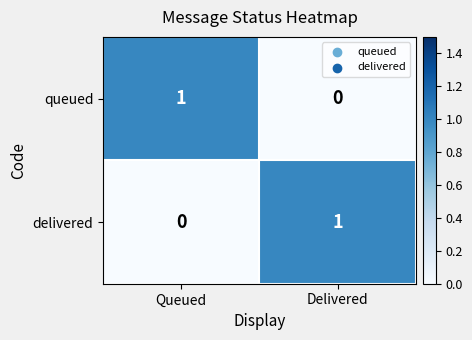

At which label does queued reach its peak?

Queued